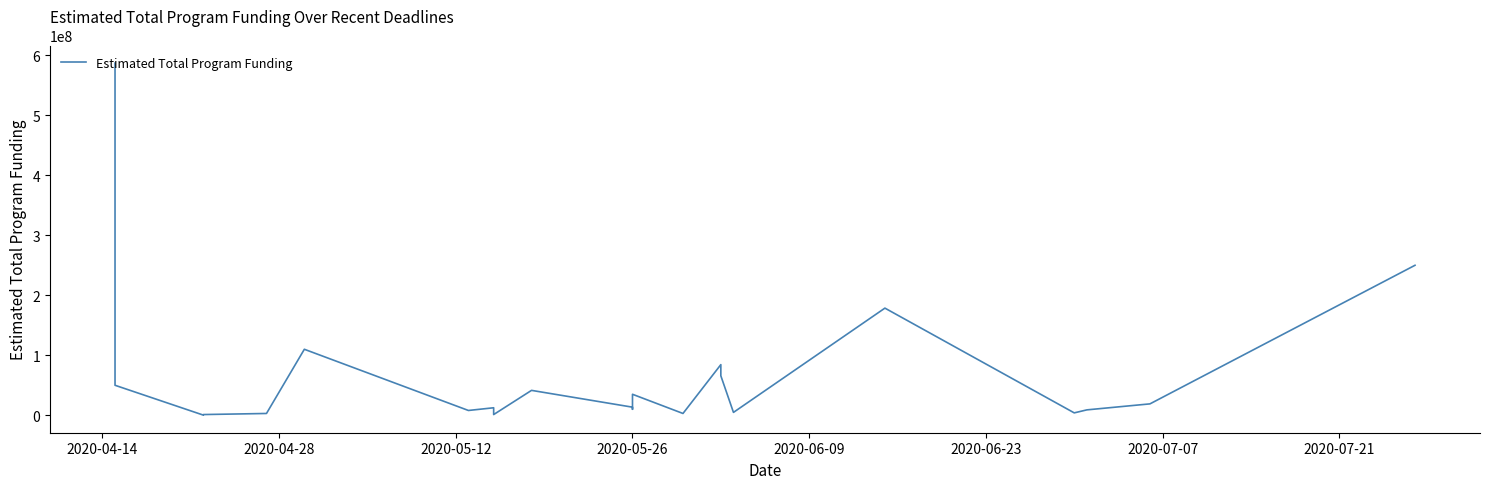

How many values are below 13500000?

11